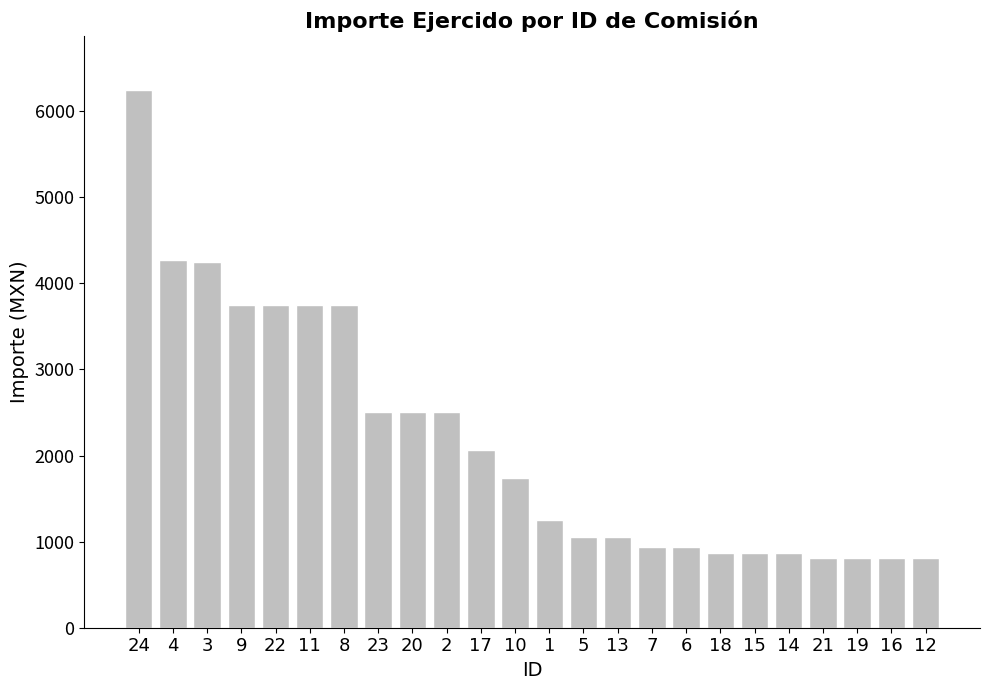

What is the change in value from 8 to 15?

-2876